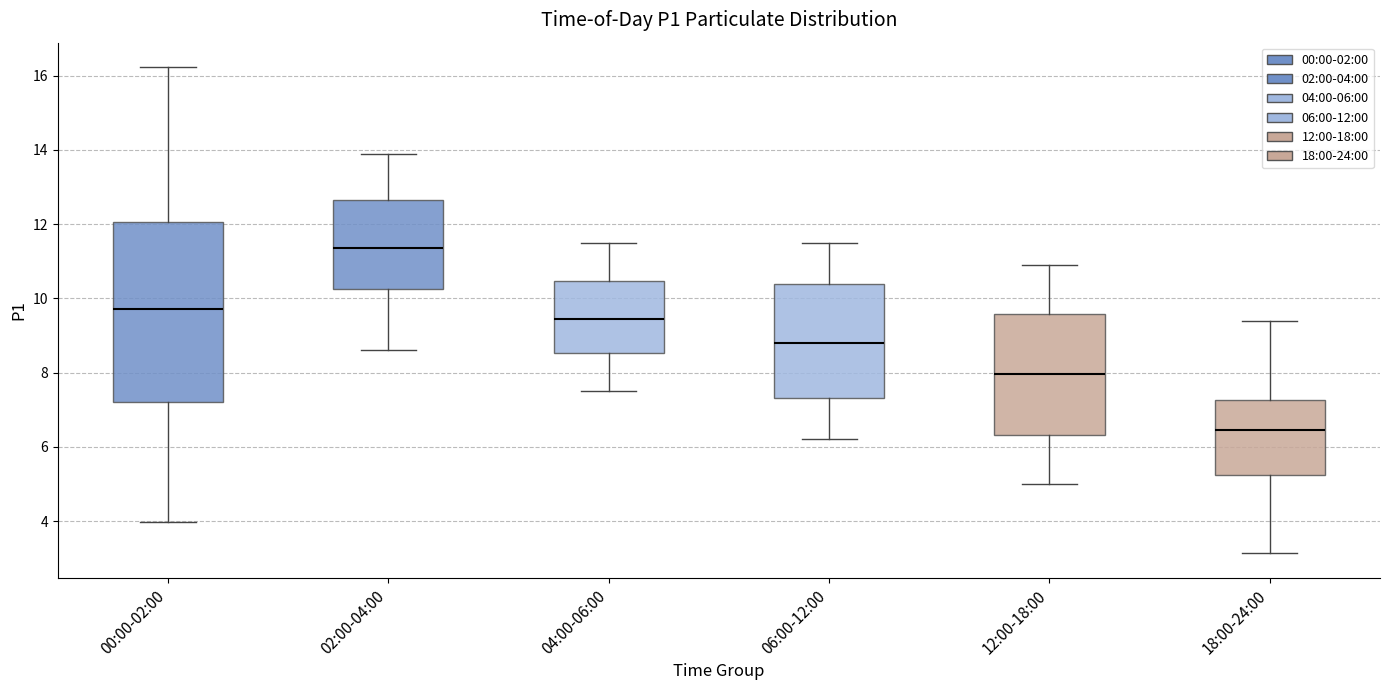

Comparing the boxes themselves (not the whiskers), which one is the tallest?

00:00-02:00